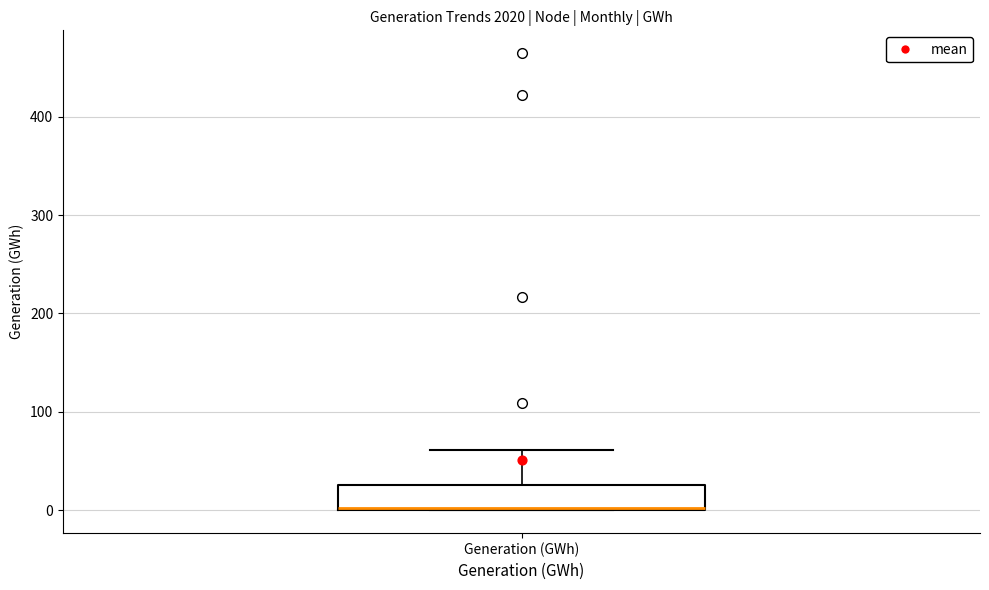

Transcribe this box plot: give where the median line is, the range the box spans, and where the two whiskers end, as read against the y-axis. The values are not printed on the chart, so give them approximately, as read against the axis.

median 0, box 0 to 30, whiskers 0 to 60